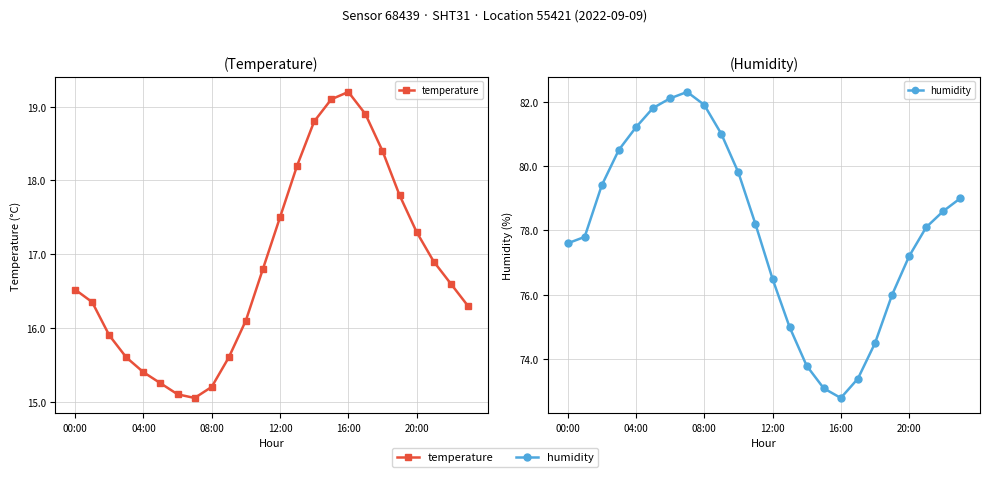

What is the value of the humidity point at the 10th from the left?

81.0